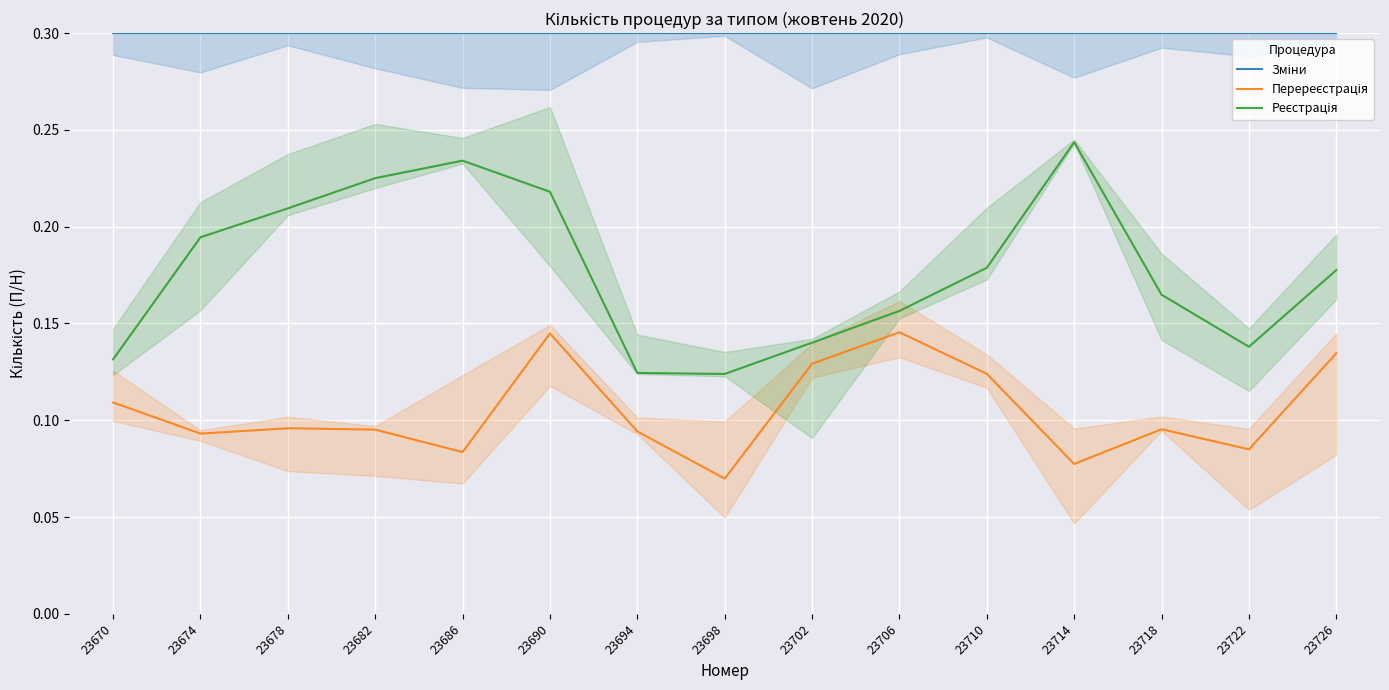

What is the difference between the second highest and minimum values in the Перереєстрація series?

0.1